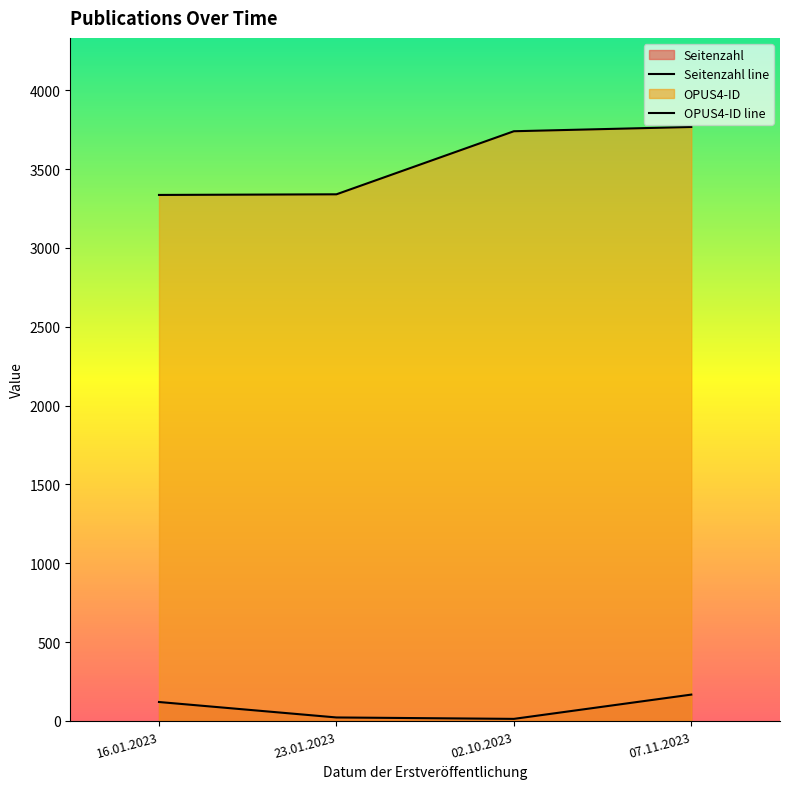

True or false: Seitenzahl has a value of 167 at 07.11.2023.

True